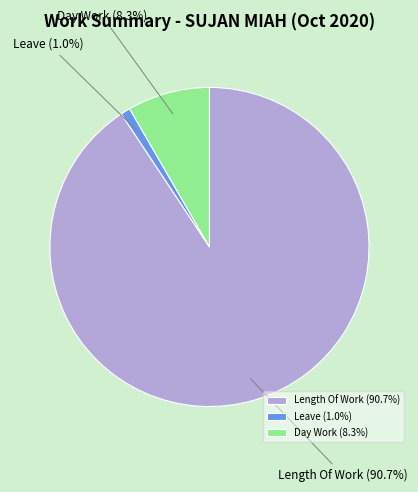

How many slices are in this pie chart?

3